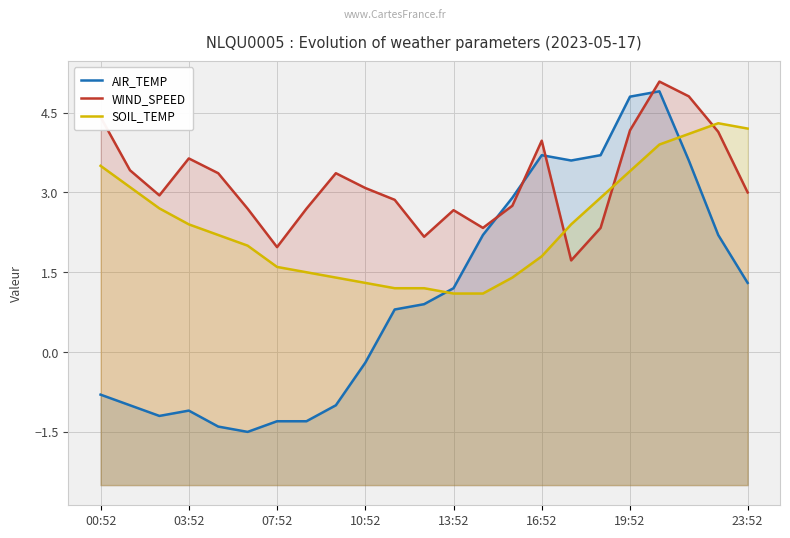

The value of SOIL_TEMP at 20 is 4.1. True or false?

True